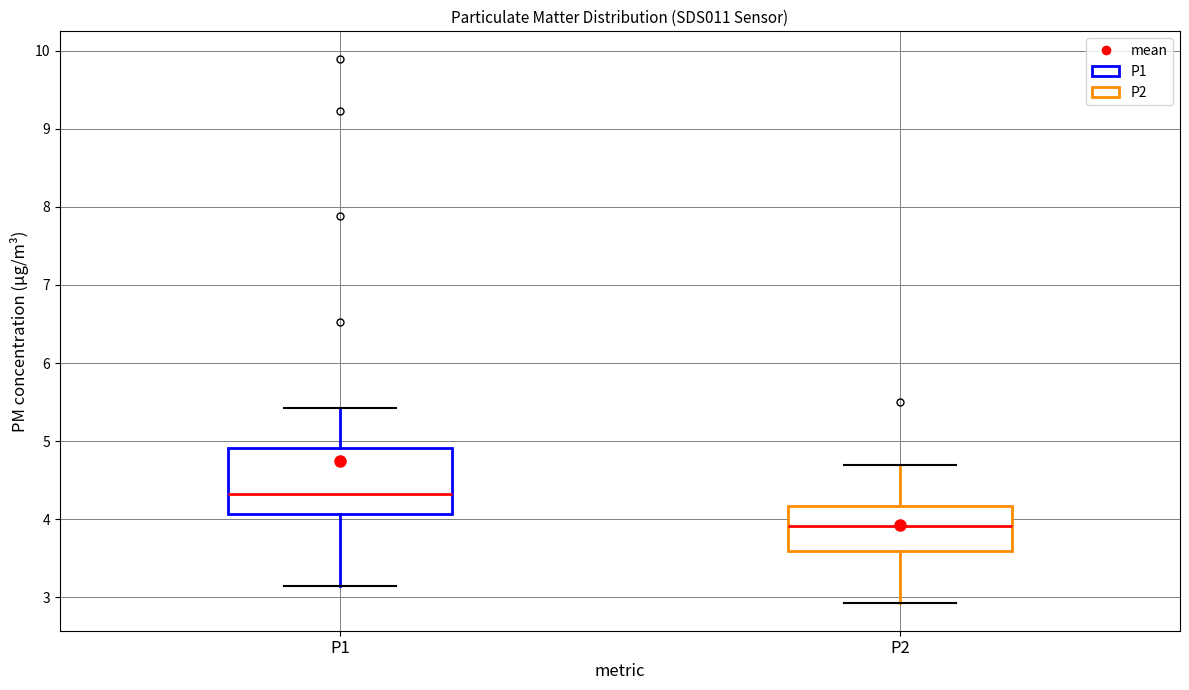

Which box is the tallest, from its lower edge to its upper edge?

P1